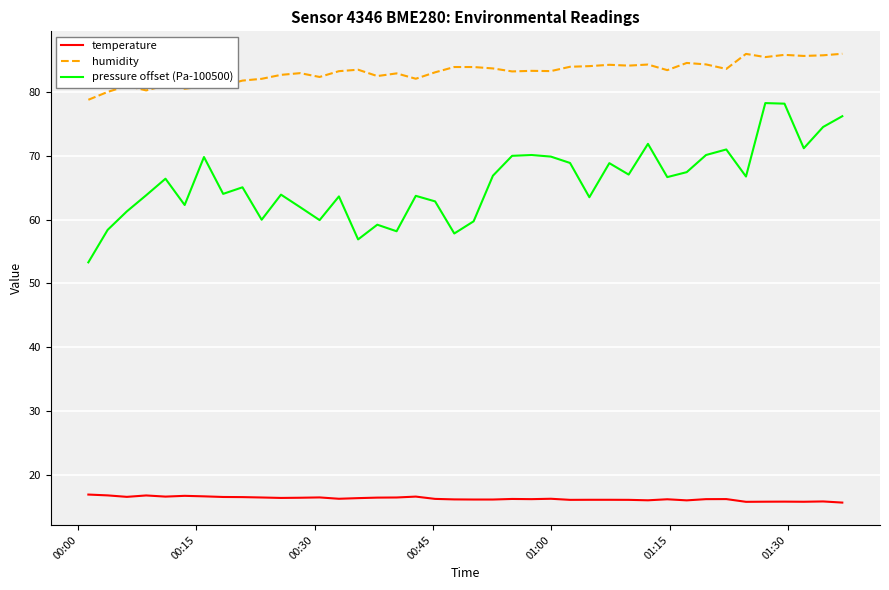

Which series has the widest spread of values?

pressure offset (Pa-100500)